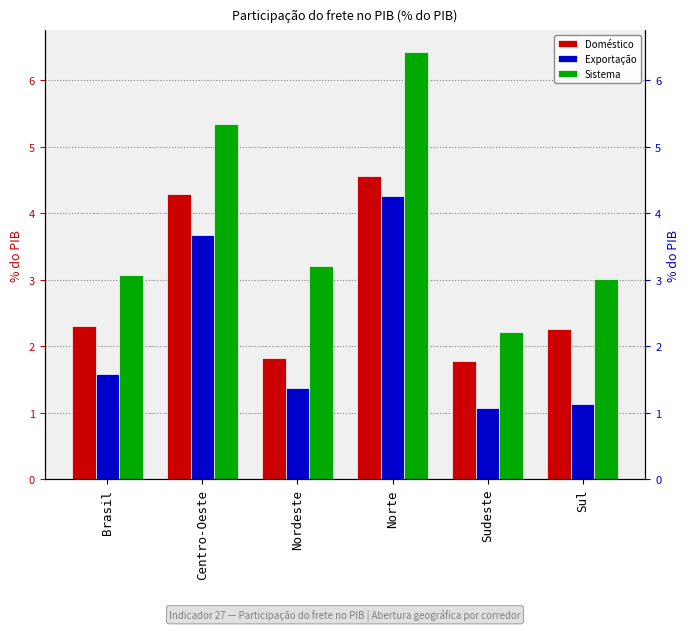

What is the label of the 1st bar from the right?

Sul